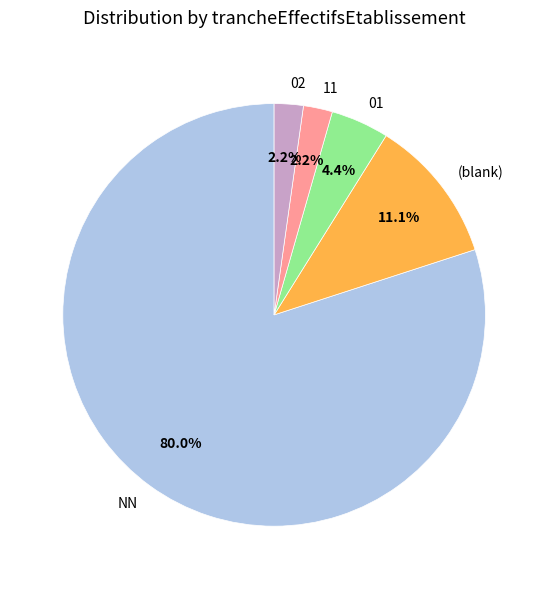

How many slices are in this pie chart?

5